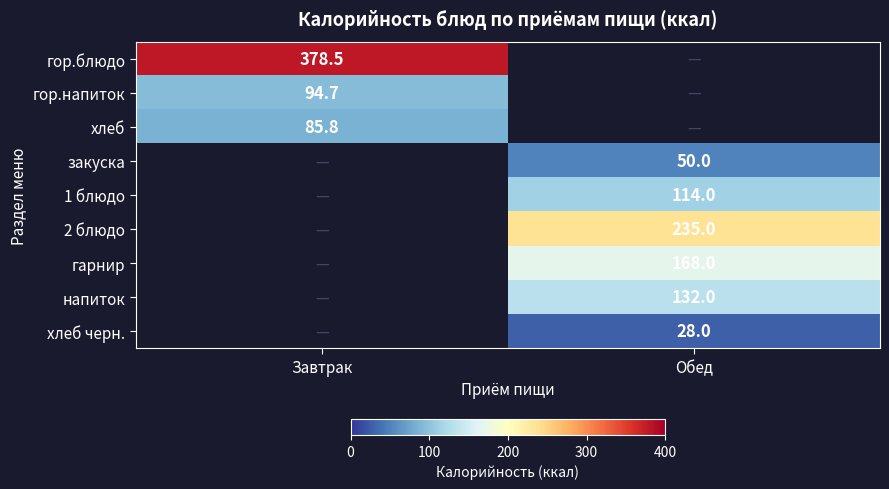

Which label corresponds to the smallest value in the chart?

Обед